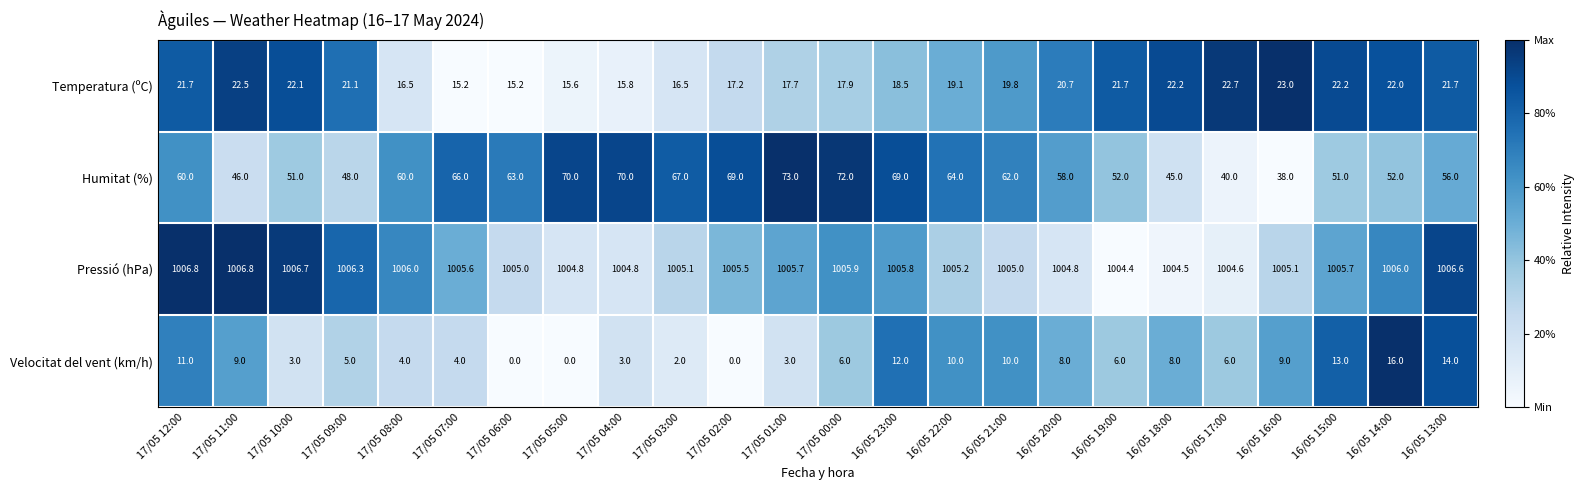

At which label does Humitat (%) reach its peak?

17/05 01:00